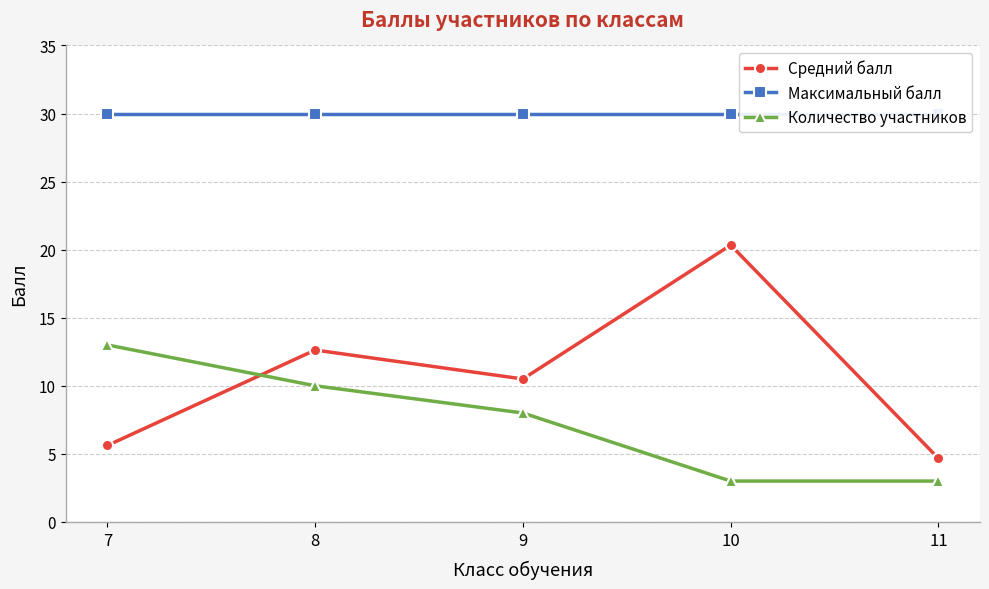

Reading left to right, what are all the values shown in this chart?

Средний балл: 5.6	12.6	10.5	20.3	4.7
Максимальный балл: 30.0	30.0	30.0	30.0	30.0
Количество участников: 13.0	10.0	8.0	3.0	3.0